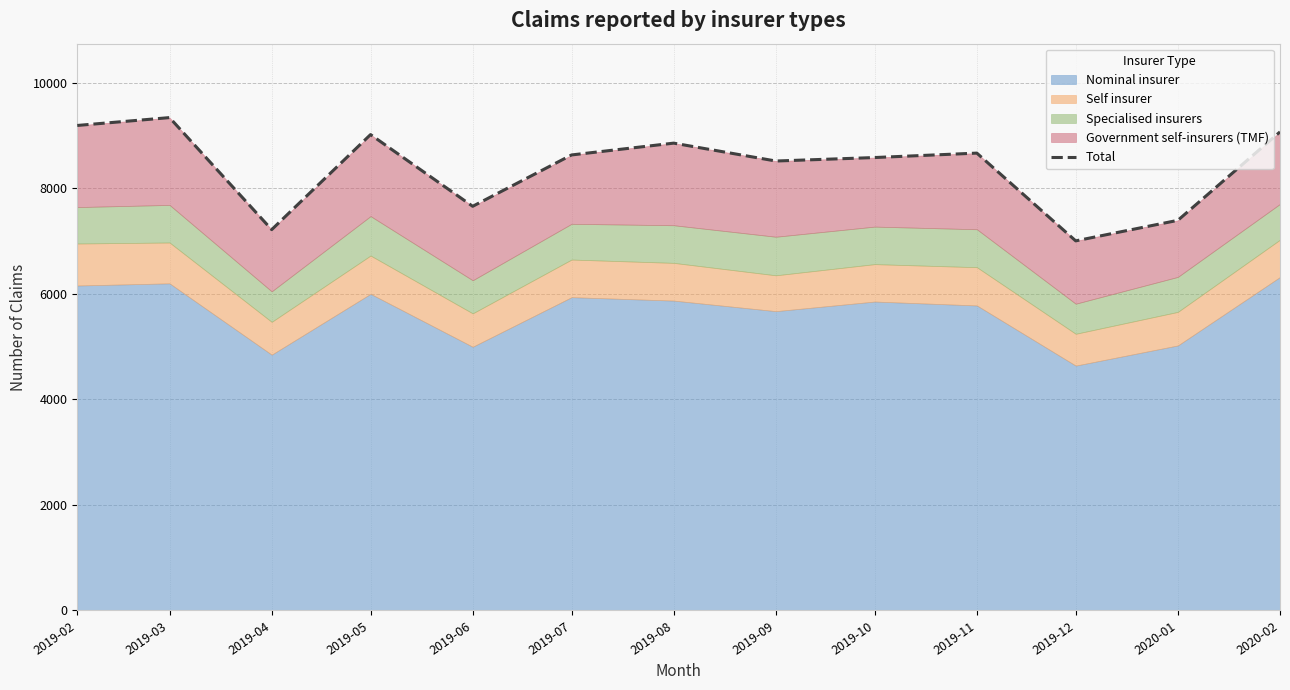

What is the average value?

8397